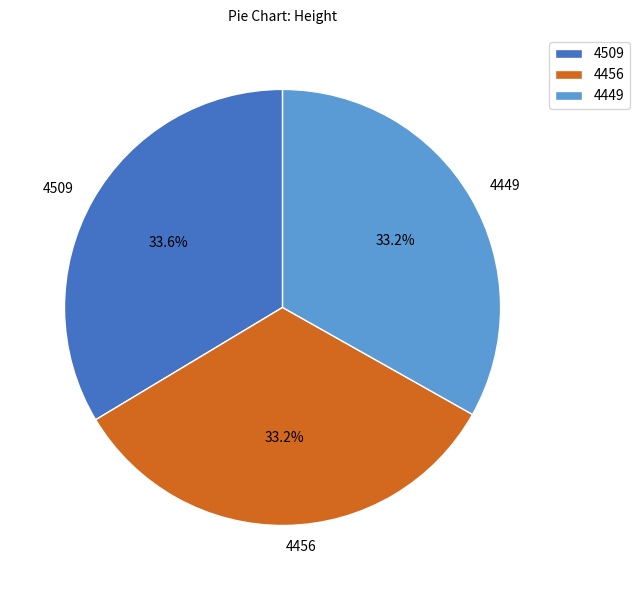

What percentage is NOT represented by 4449?

66.8%